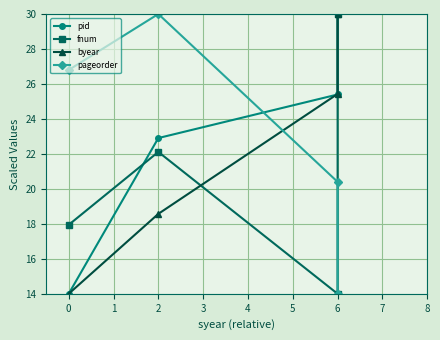

Is this an area chart (filled region under the line)?

No